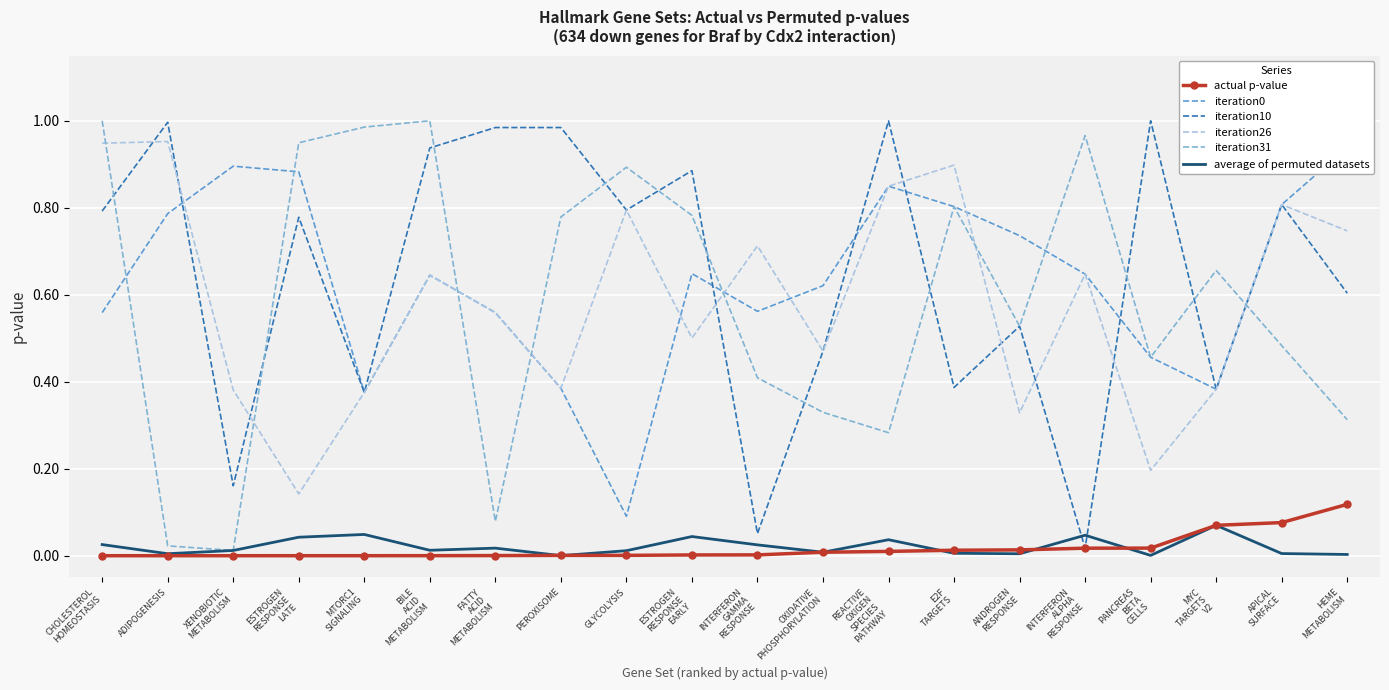

At which category does the chart reach its minimum across all series?

CHOLESTEROL
HOMEOSTASIS